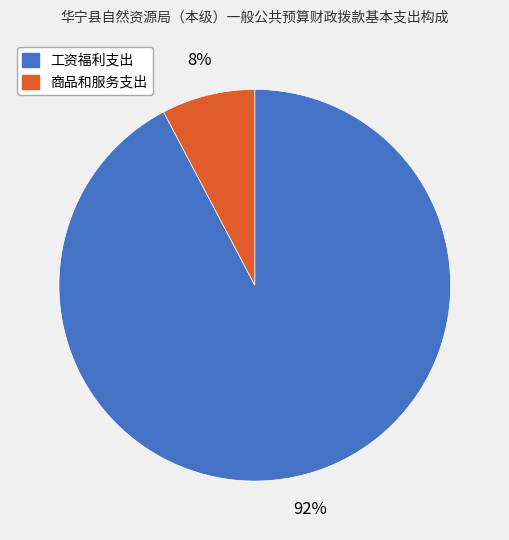

Do 商品和服务支出 and 工资福利支出 together represent more than half of the pie?

Yes